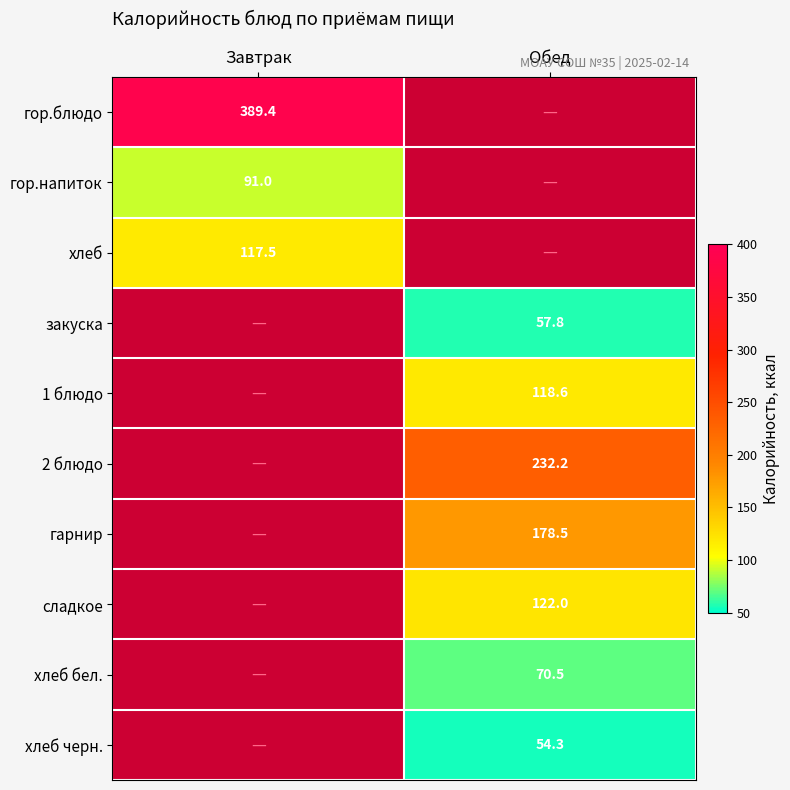

True or false: сладкое has a value of 168.2 at Обед.

False